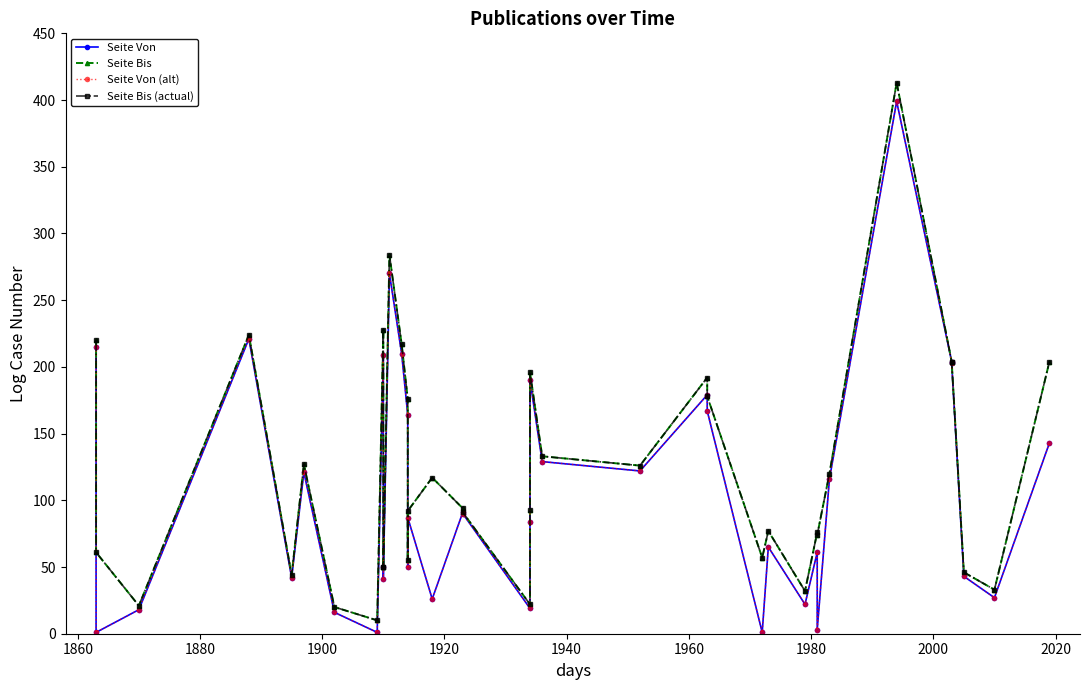

What is the sum of all Seite Bis (actual) values?

4661